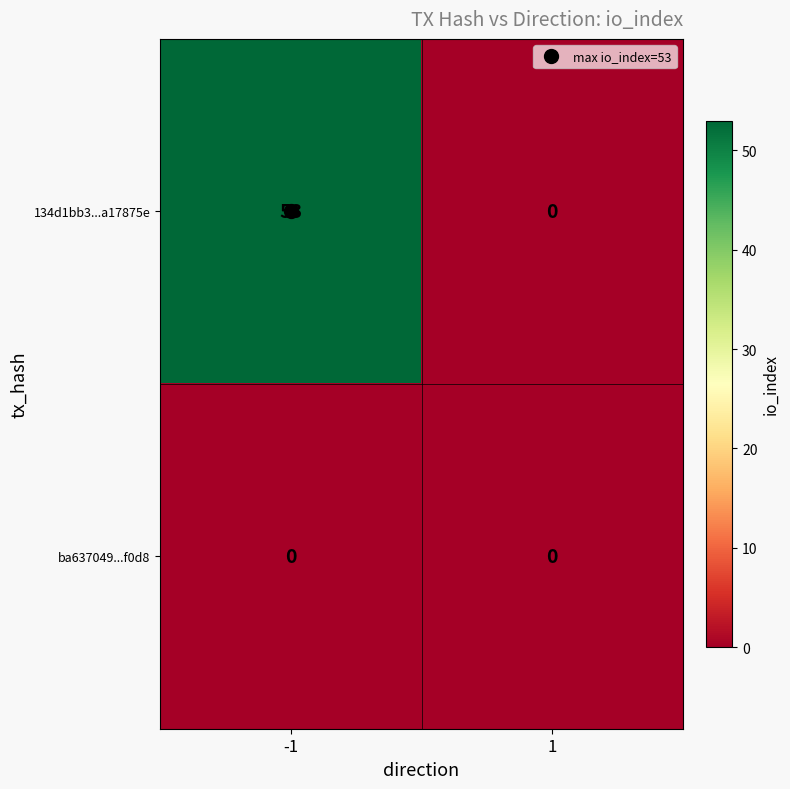

Rank the series by their average value, from lowest to highest.

ba637049...f0d8, 134d1bb3...a17875e